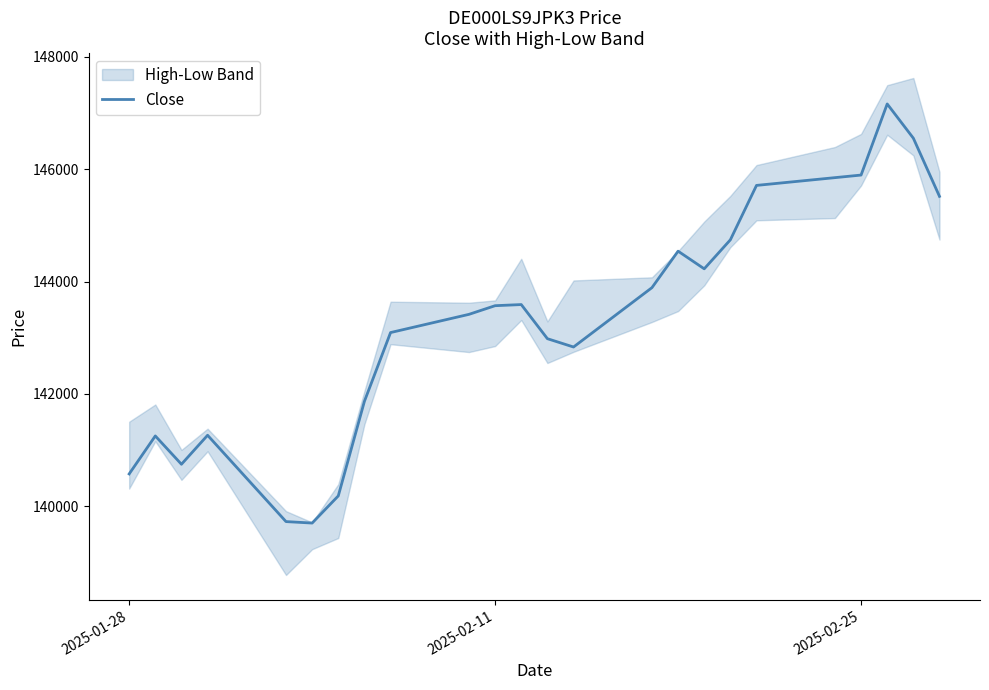

What is the maximum value for Close?

147159